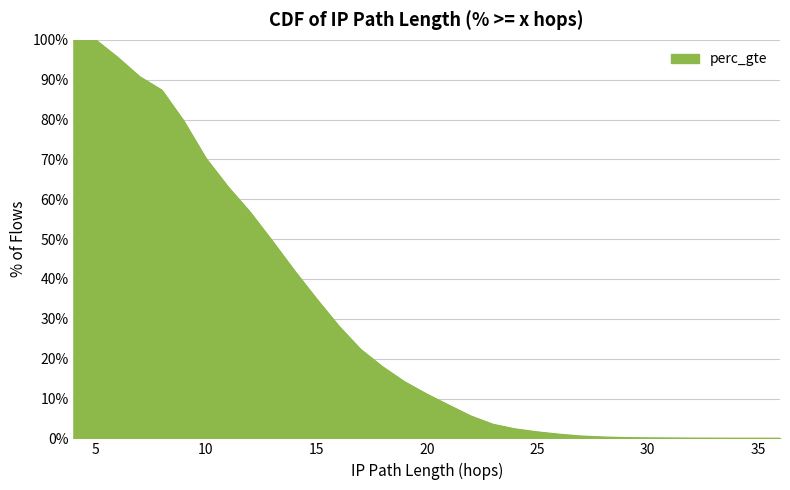

What is the difference between the maximum and second lowest values?

1.0